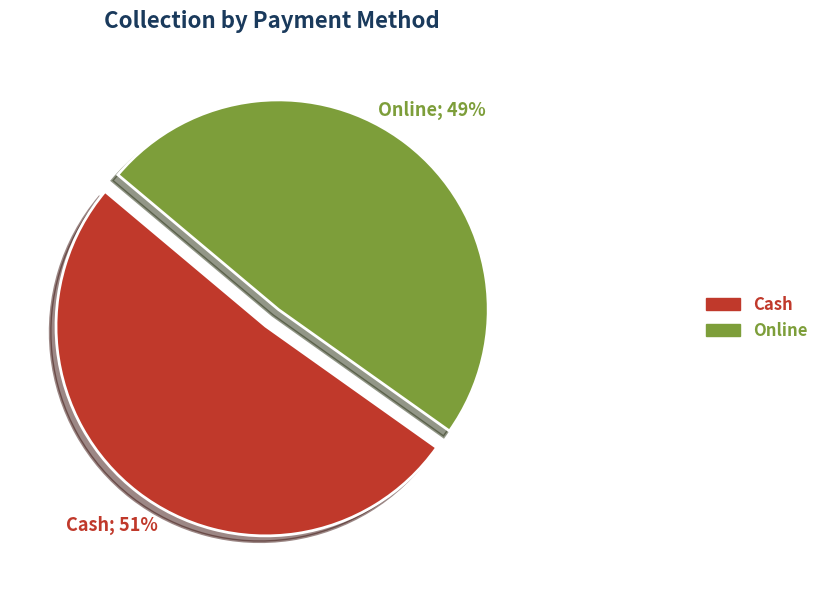

Combined, do Cash and Online account for over 50%?

Yes